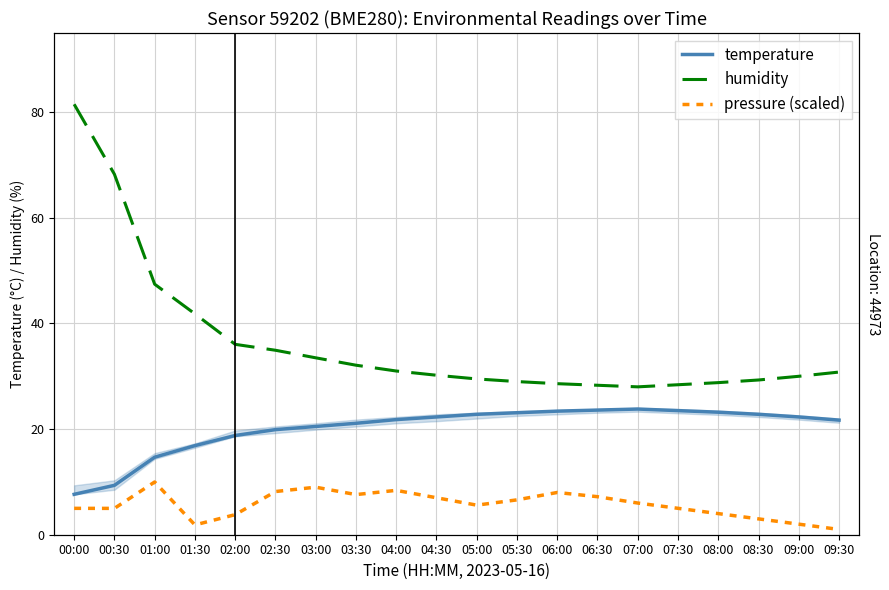

What is the difference between the highest and lowest values at 02:00?

32.2